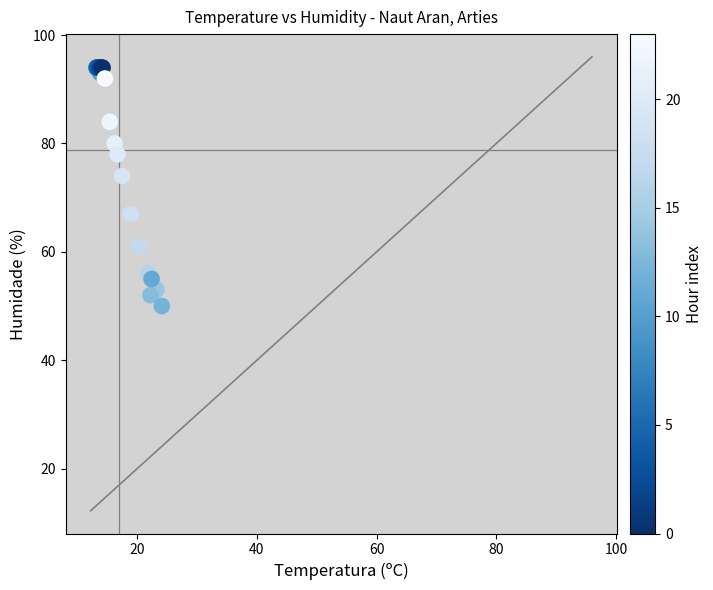

What Y value in the scatter plot is closest to 72?

74